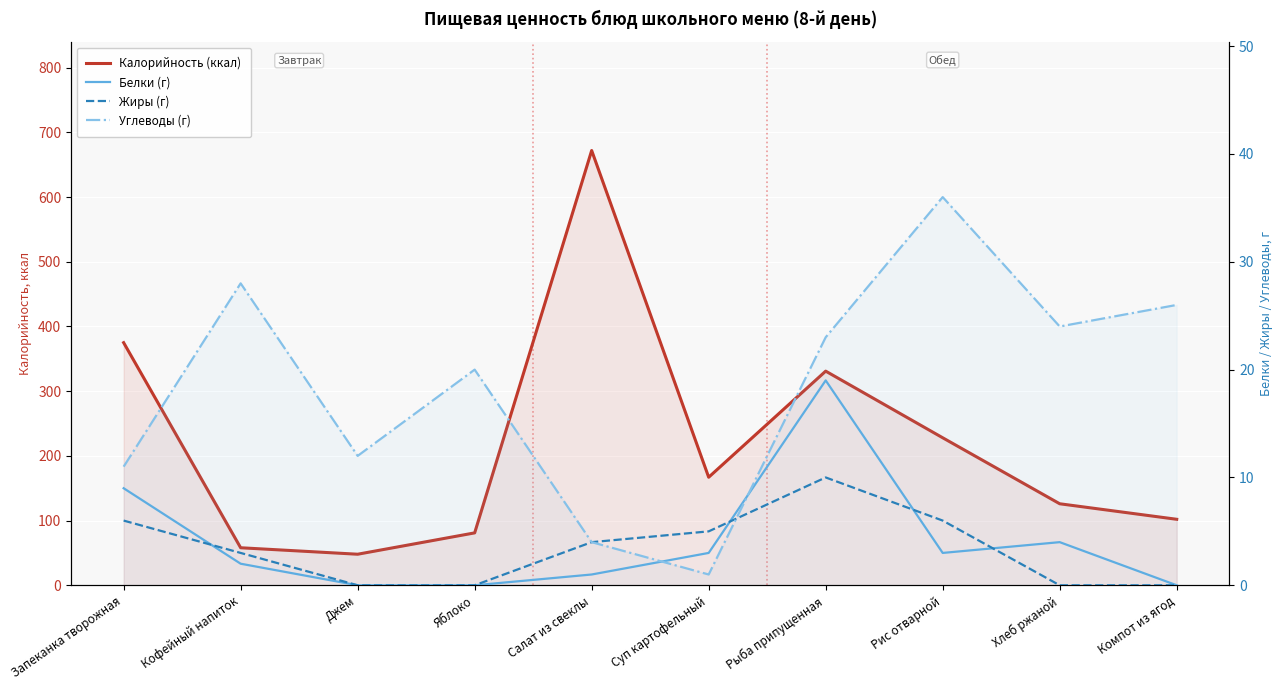

What are all the series names shown in the legend?

Калорийность (ккал), Белки (г), Жиры (г), Углеводы (г)